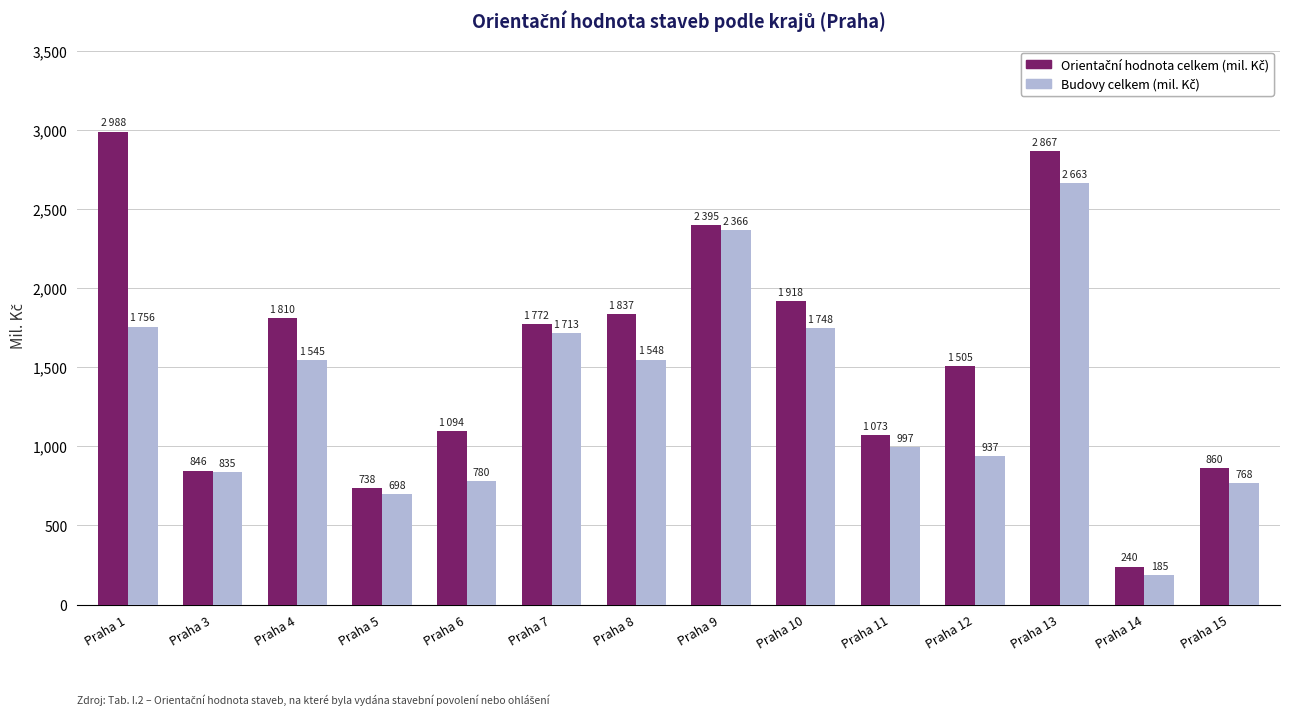

Are the bars grouped side by side (vs. stacked)?

Yes